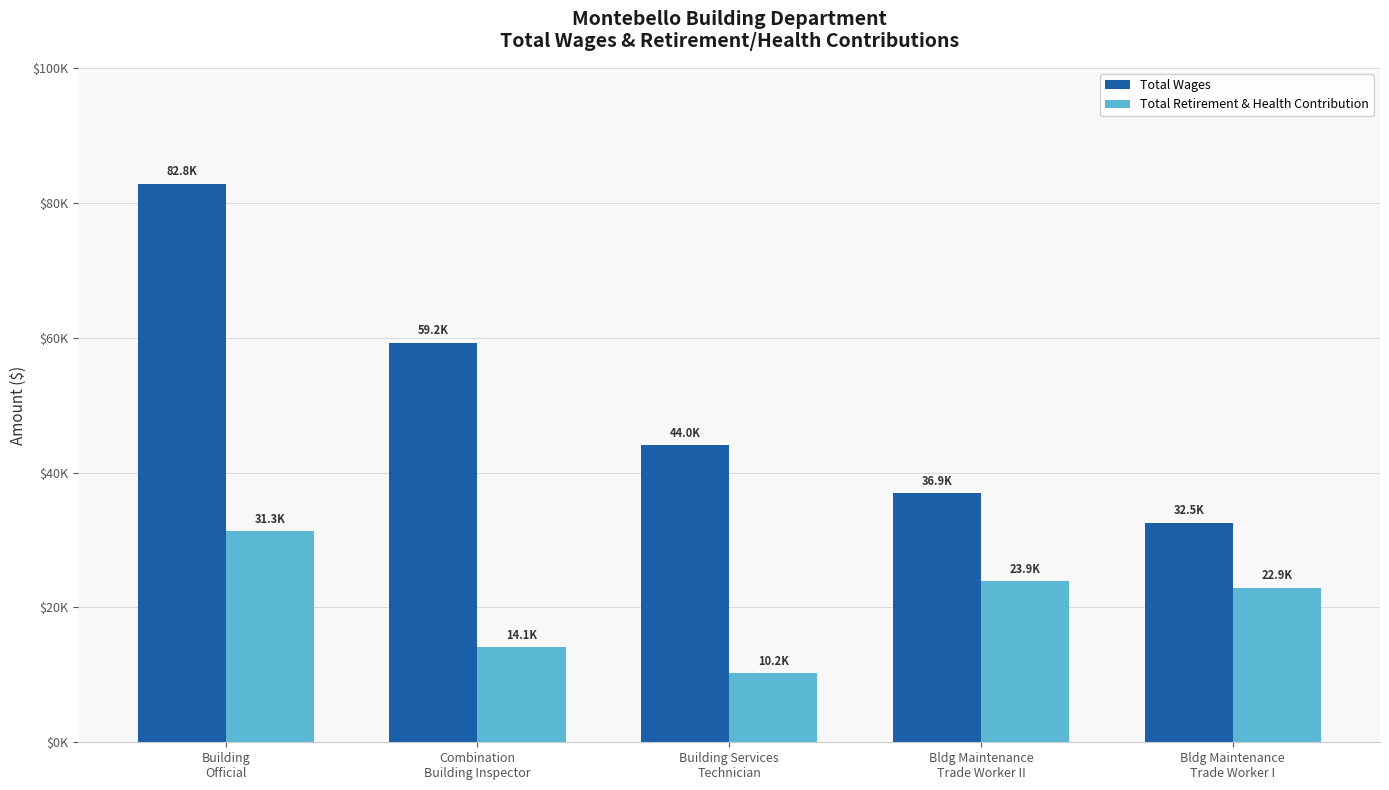

What is the label of the 2nd bar from the left?

Combination
Building Inspector